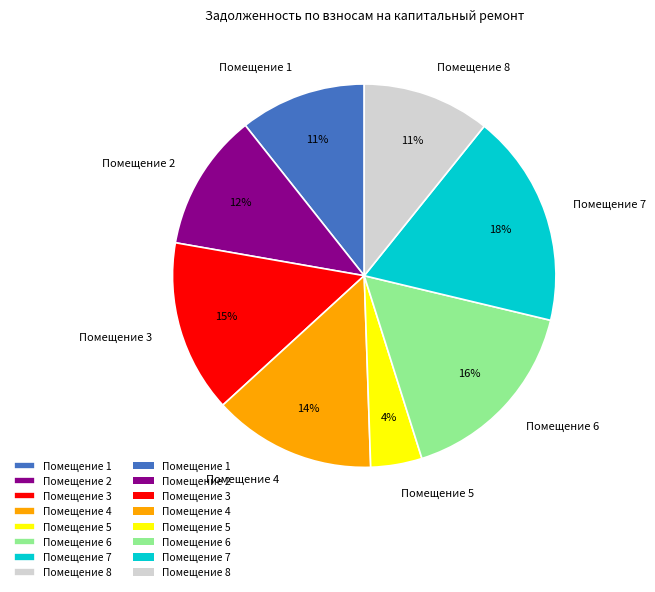

The Помещение 6 slice represents 6% of the pie. True or false?

False